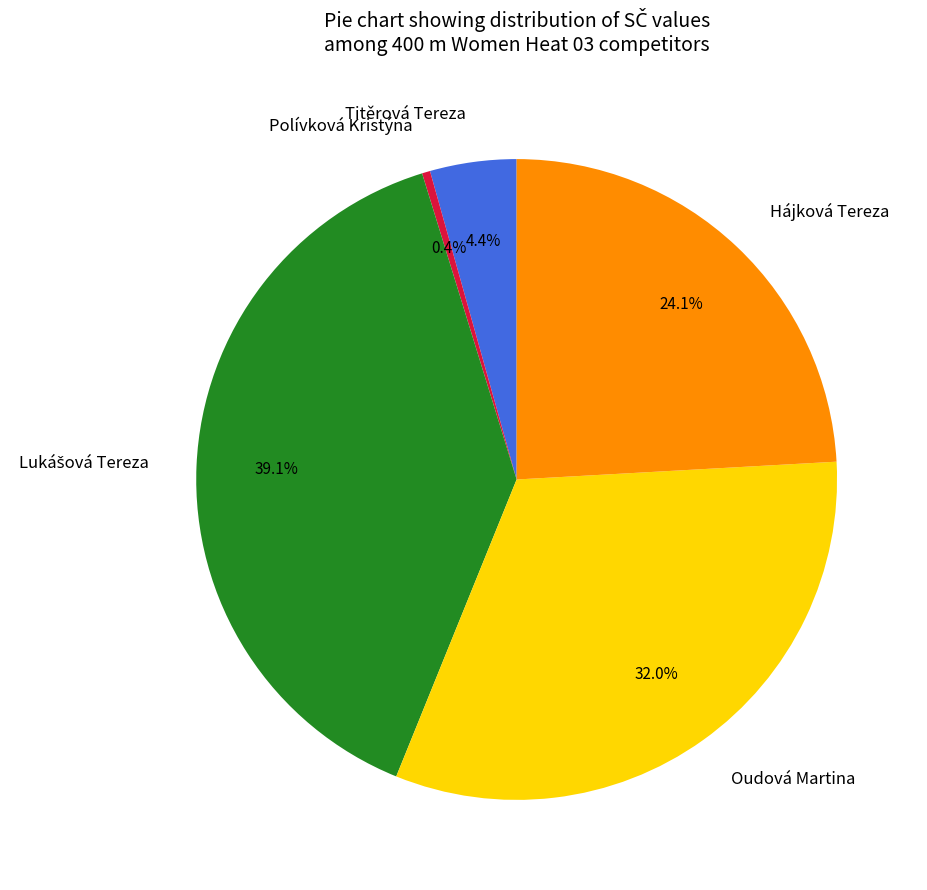

Is there any slice that represents more than half of the pie?

No